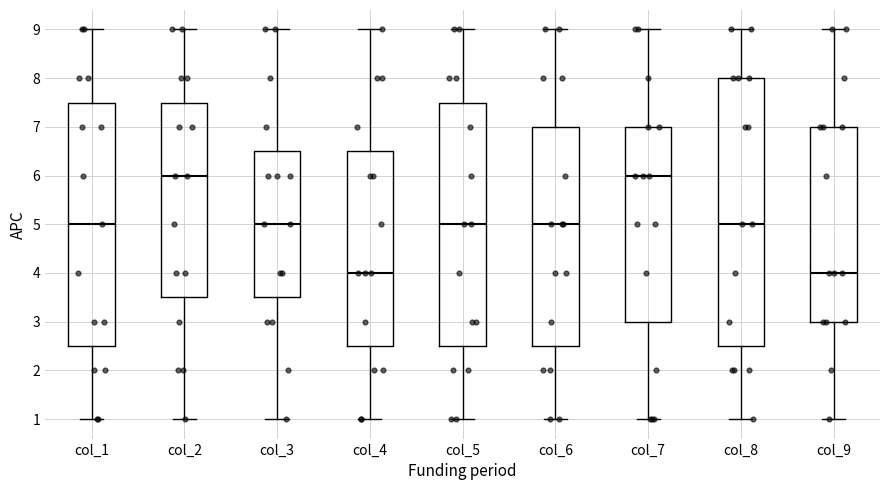

Where does the lower whisker of the box for col_1 end on the y-axis? The values are not printed on the chart, so give them approximately, as read against the axis.

1.0